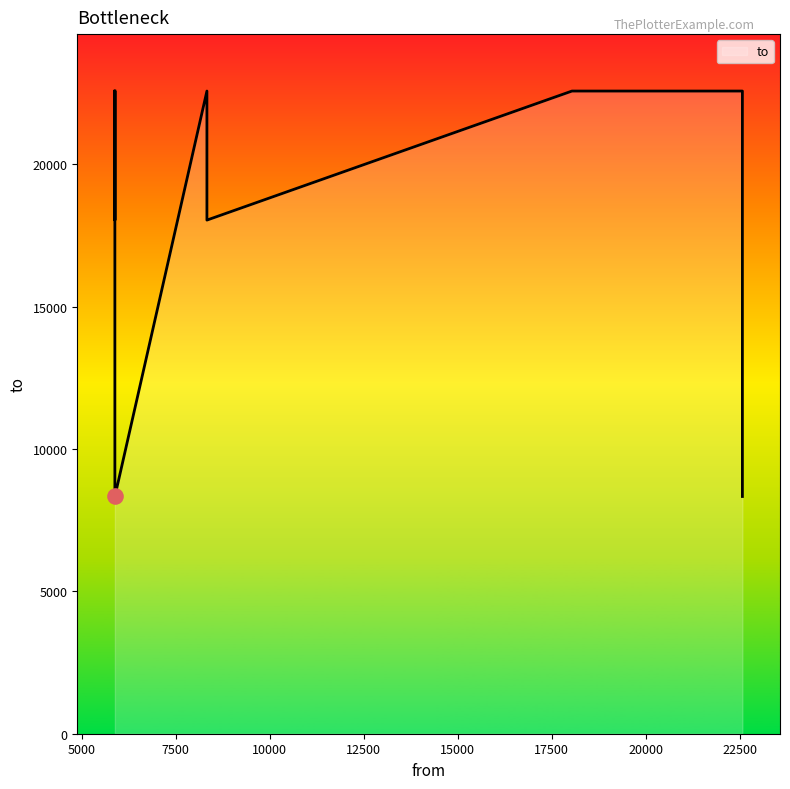

What is the change in value from 8333 to 8333?

-4533